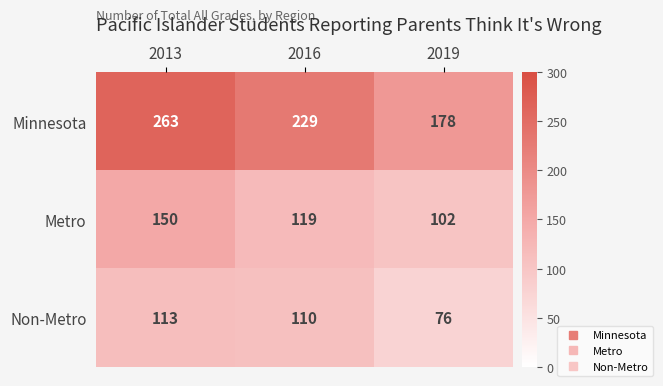

List the labels in order of Minnesota value, smallest first.

2019, 2016, 2013